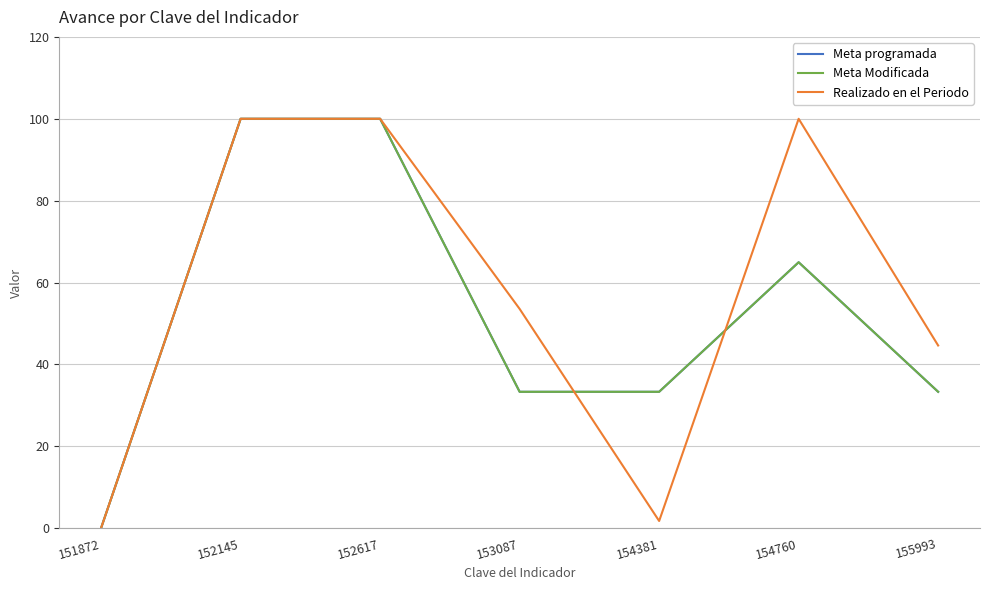

What is the difference between the maximum and minimum values in the Meta programada series?

99.9